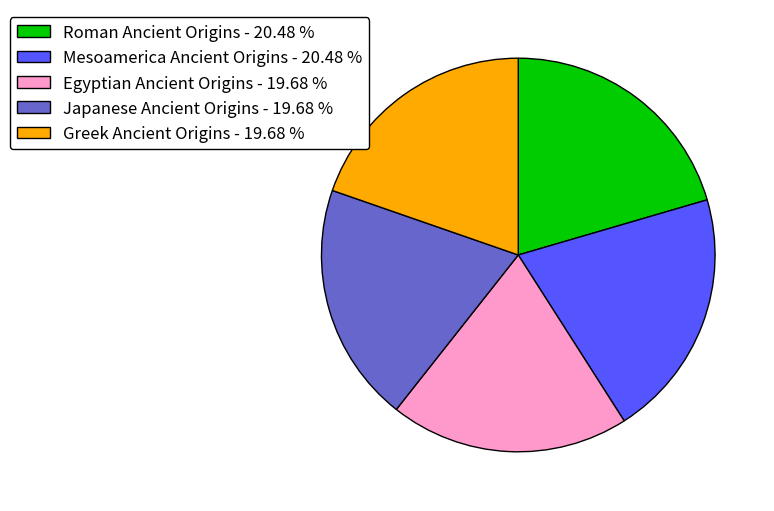

Is the sum of Japanese Ancient Origins and Egyptian Ancient Origins greater than half?

No